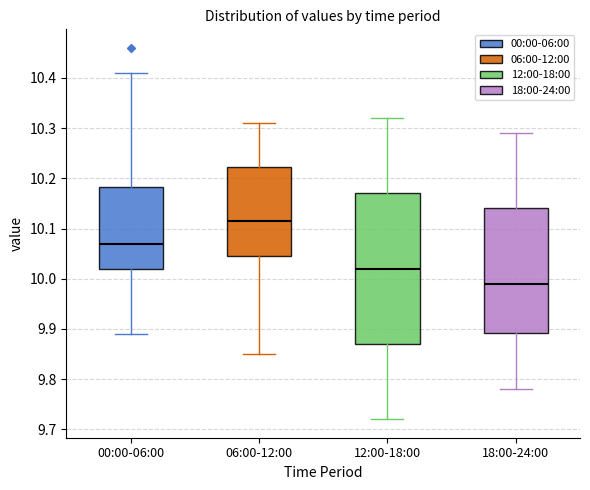

Reading left to right, read every box against the y-axis: the position of its median line, the range the box covers, and the ends of its whiskers. The values are not printed on the chart, so give them approximately, as read against the axis.

00:00-06:00: median 10.07, box 10.02 to 10.18, whiskers 9.89 to 10.41
06:00-12:00: median 10.12, box 10.05 to 10.22, whiskers 9.85 to 10.31
12:00-18:00: median 10.02, box 9.87 to 10.17, whiskers 9.72 to 10.32
18:00-24:00: median 9.99, box 9.89 to 10.14, whiskers 9.78 to 10.29